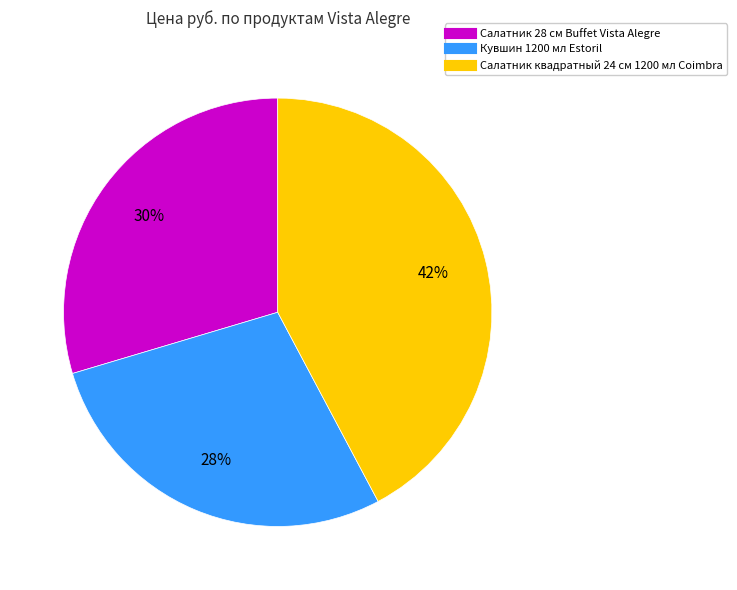

To the nearest percent, what is the average slice percentage?

33%